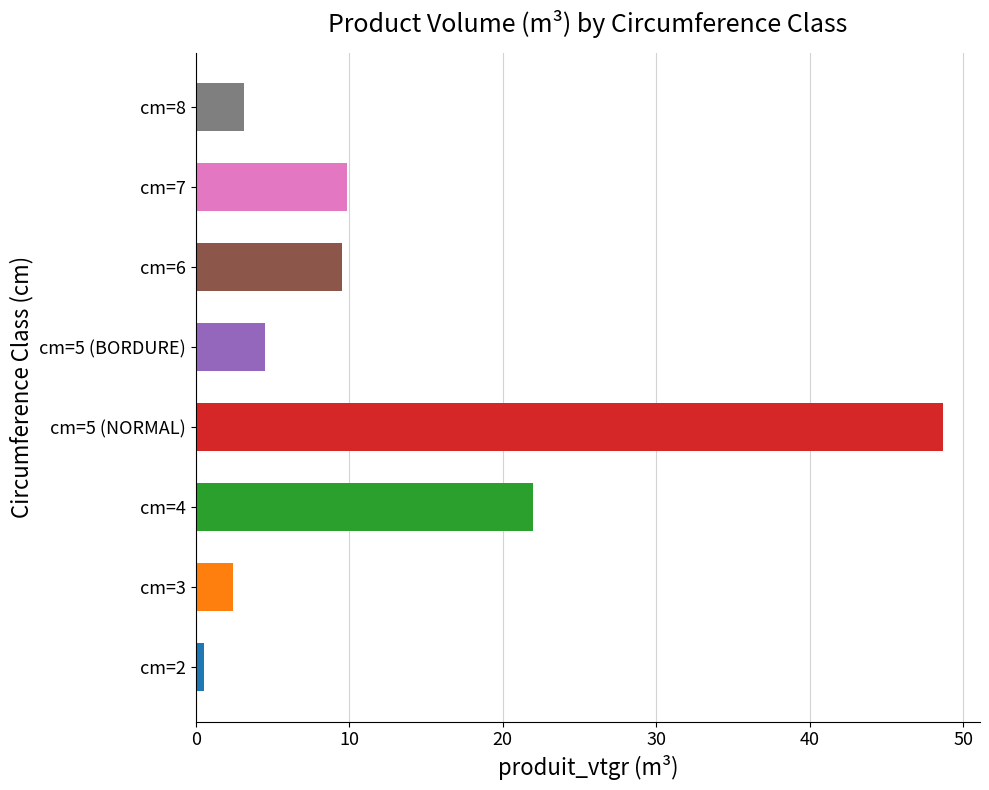

Is it true that the value at cm=4 is 22.0?

True